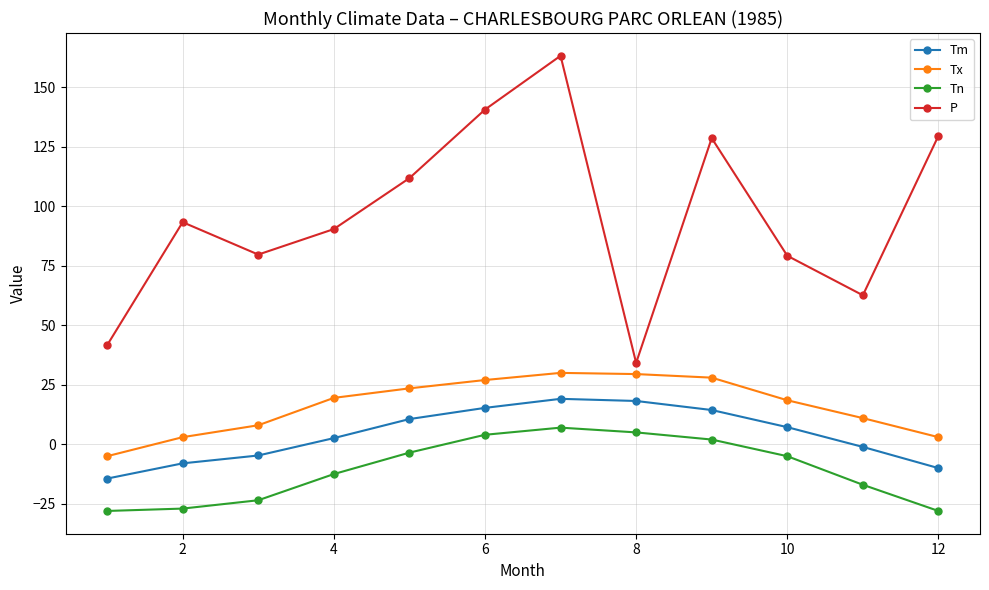

What is the highest value of the P series?

163.2